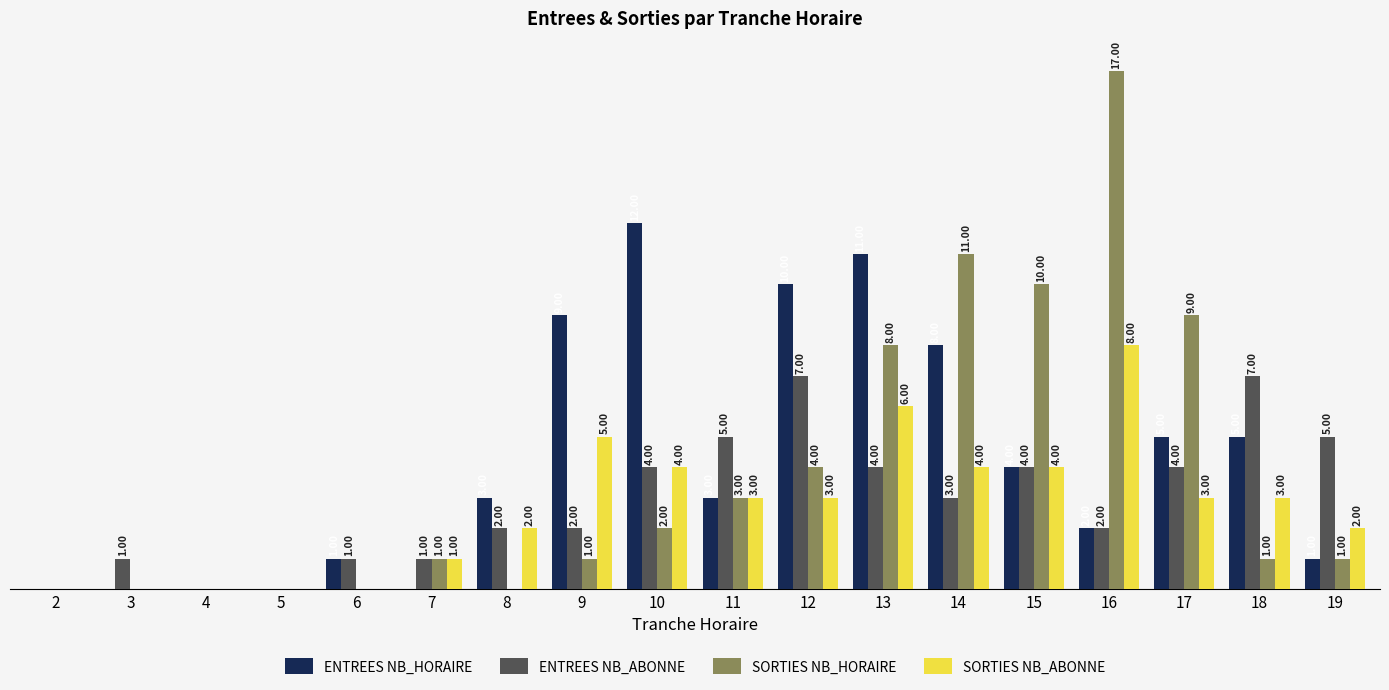

Which series has the largest total across all categories?

ENTREES NB_HORAIRE